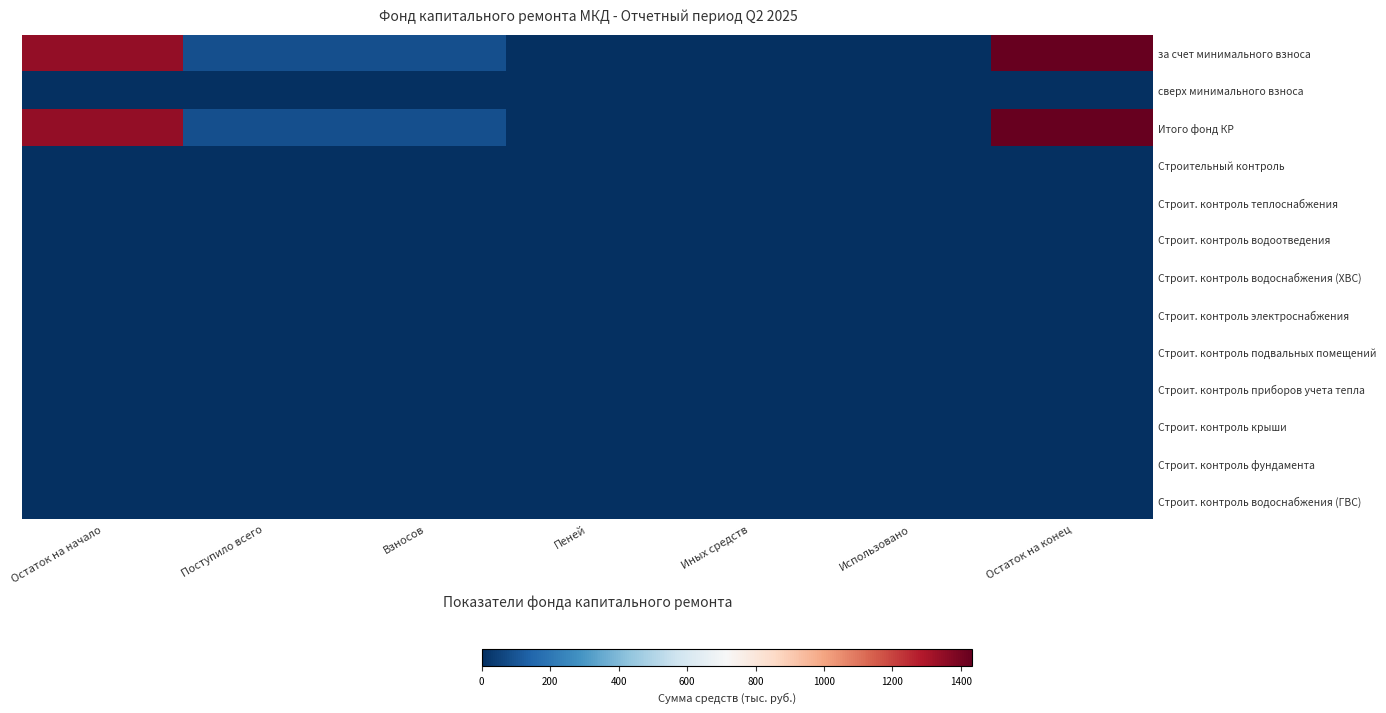

Between Остаток на начало and Поступило всего, which series saw the biggest shift?

за счет минимального взноса